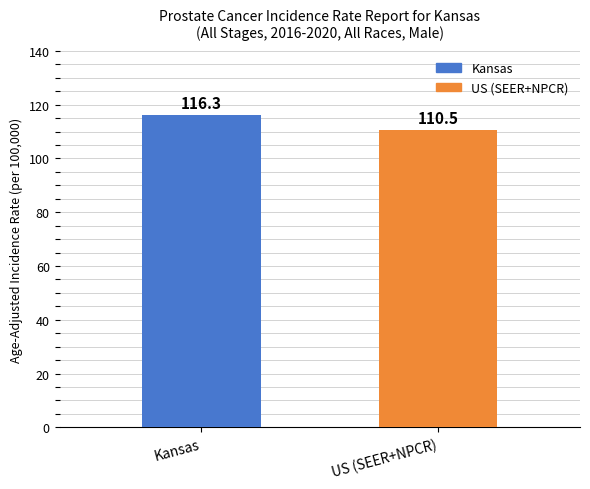

Where does the data first go above 116?

Kansas